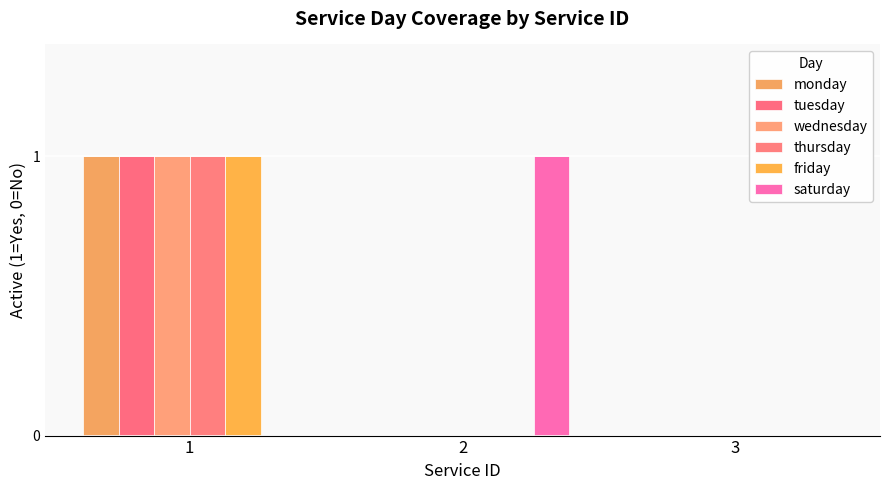

At how many categories does at least one series exceed 0?

2